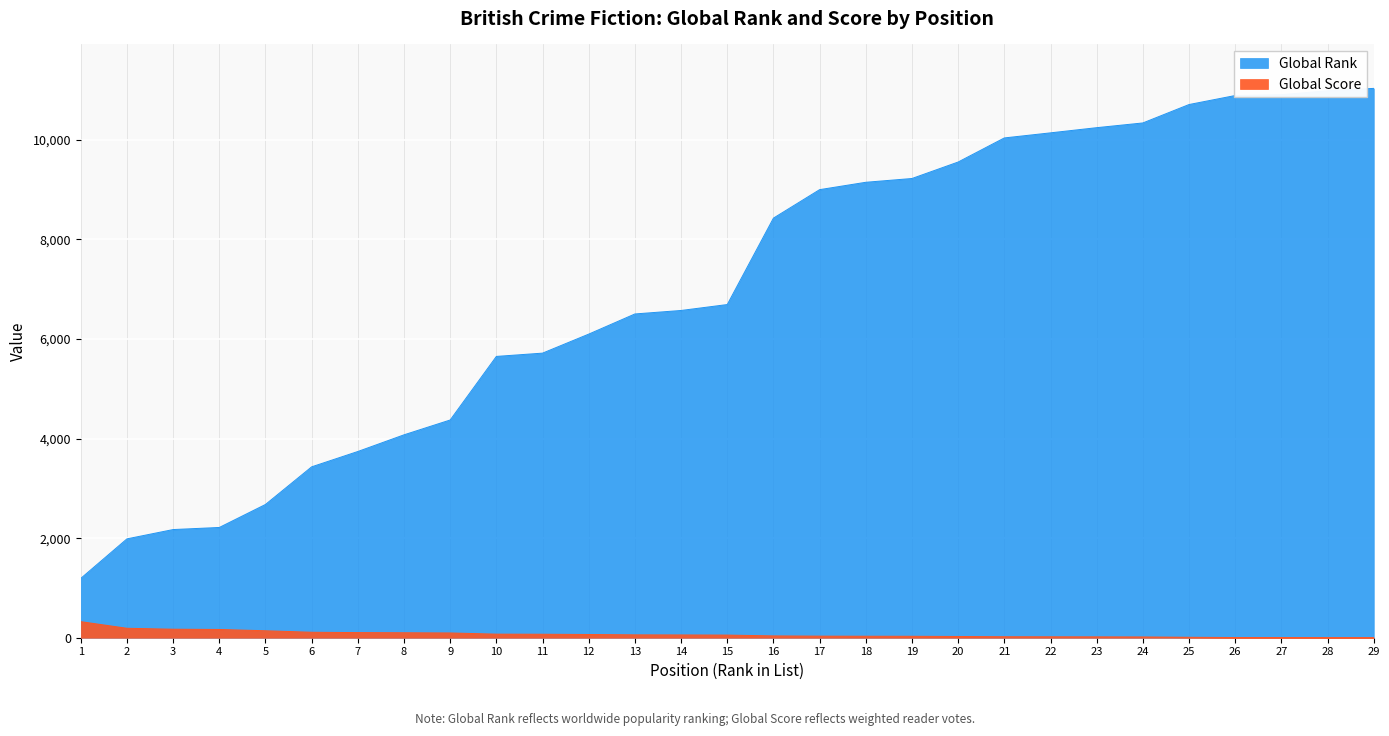

How many categories are shown in the chart?

29